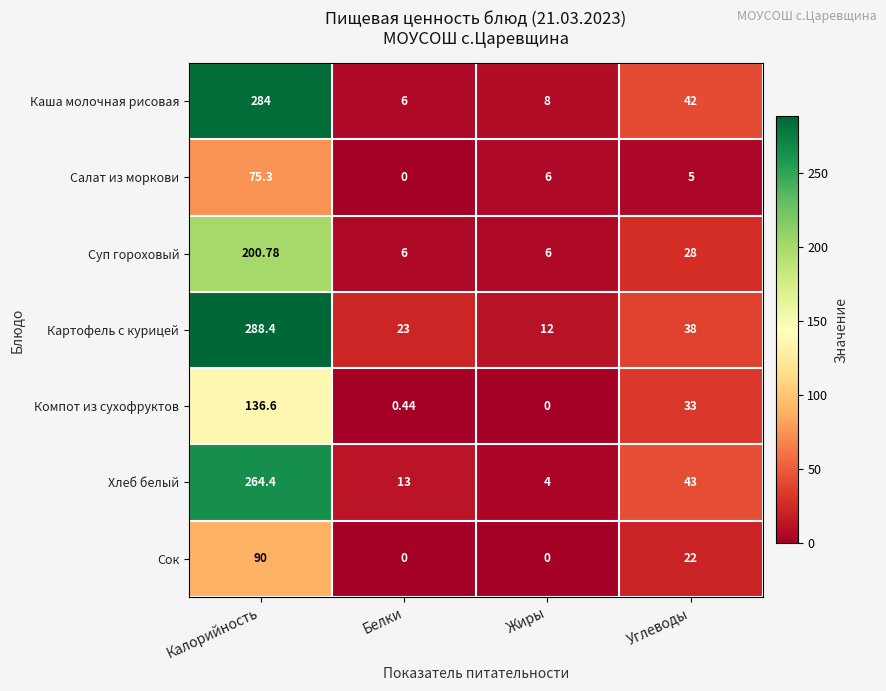

Where is Сок nearest to the value 45?

Углеводы